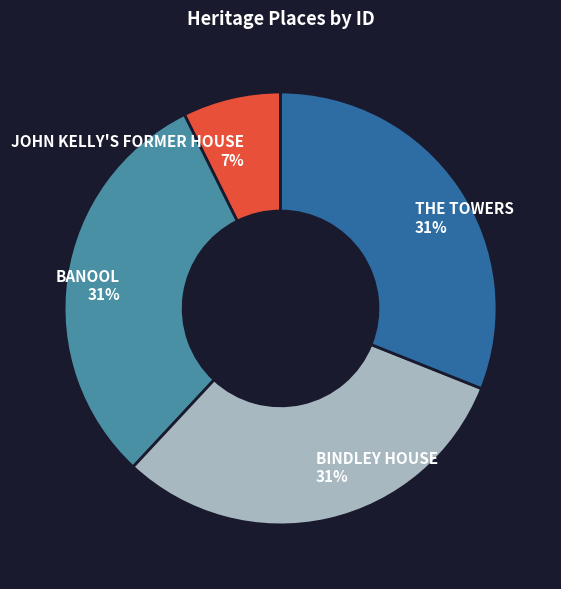

Combined, do BANOOL and JOHN KELLY'S FORMER HOUSE account for over 50%?

No